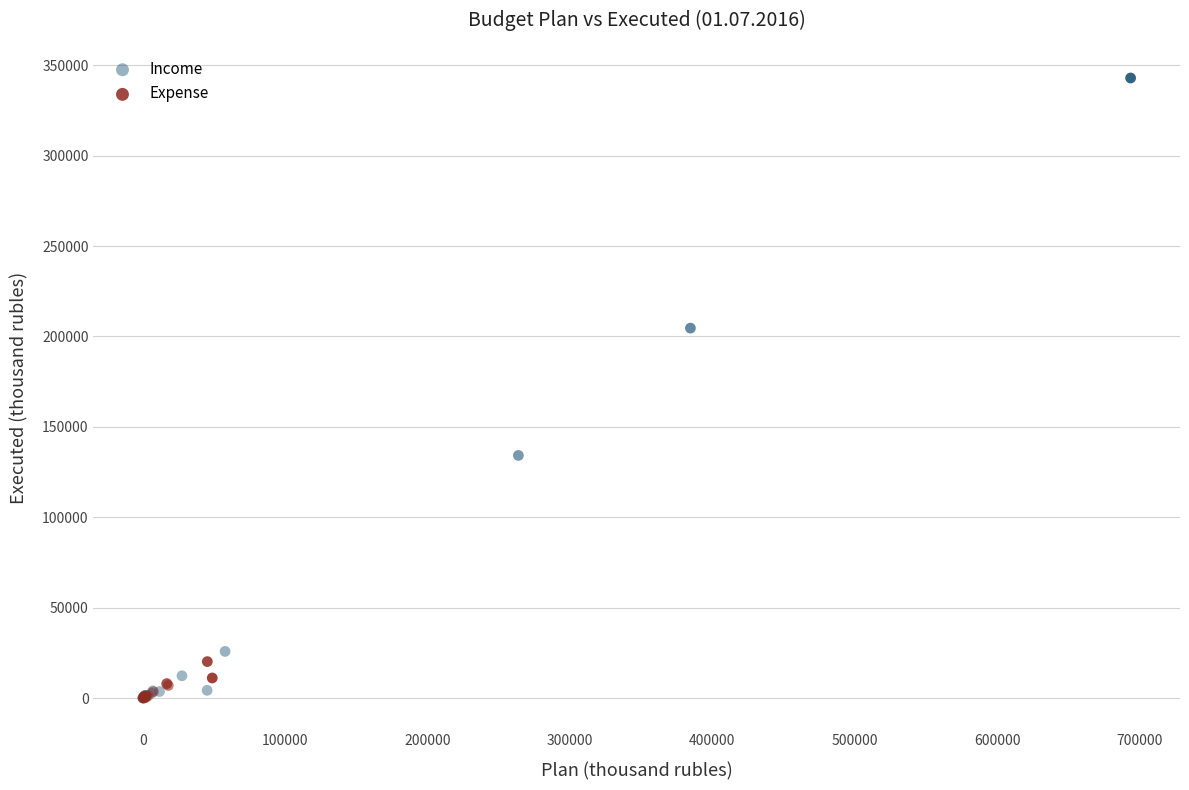

Which series contains the highest Y value?

Income